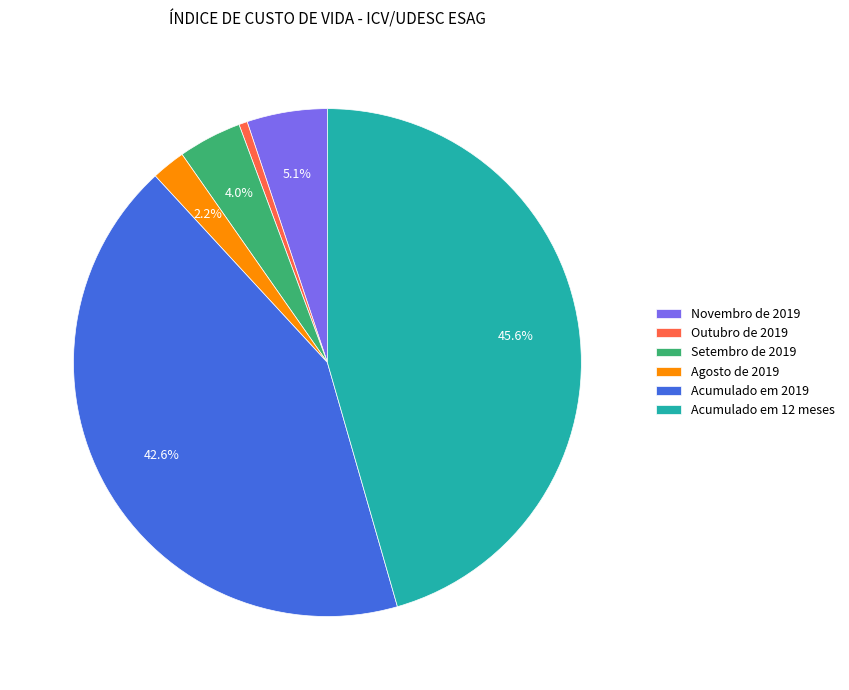

Rank the categories by value from lowest to highest.

Outubro de 2019, Agosto de 2019, Setembro de 2019, Novembro de 2019, Acumulado em 2019, Acumulado em 12 meses